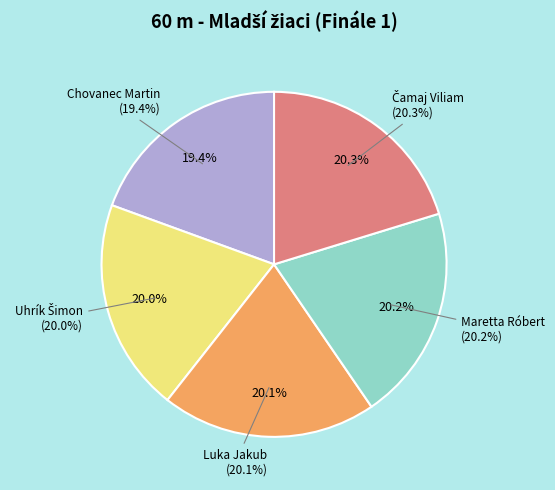

To the nearest percent, what is the difference between the largest and smallest slice percentages?

1%